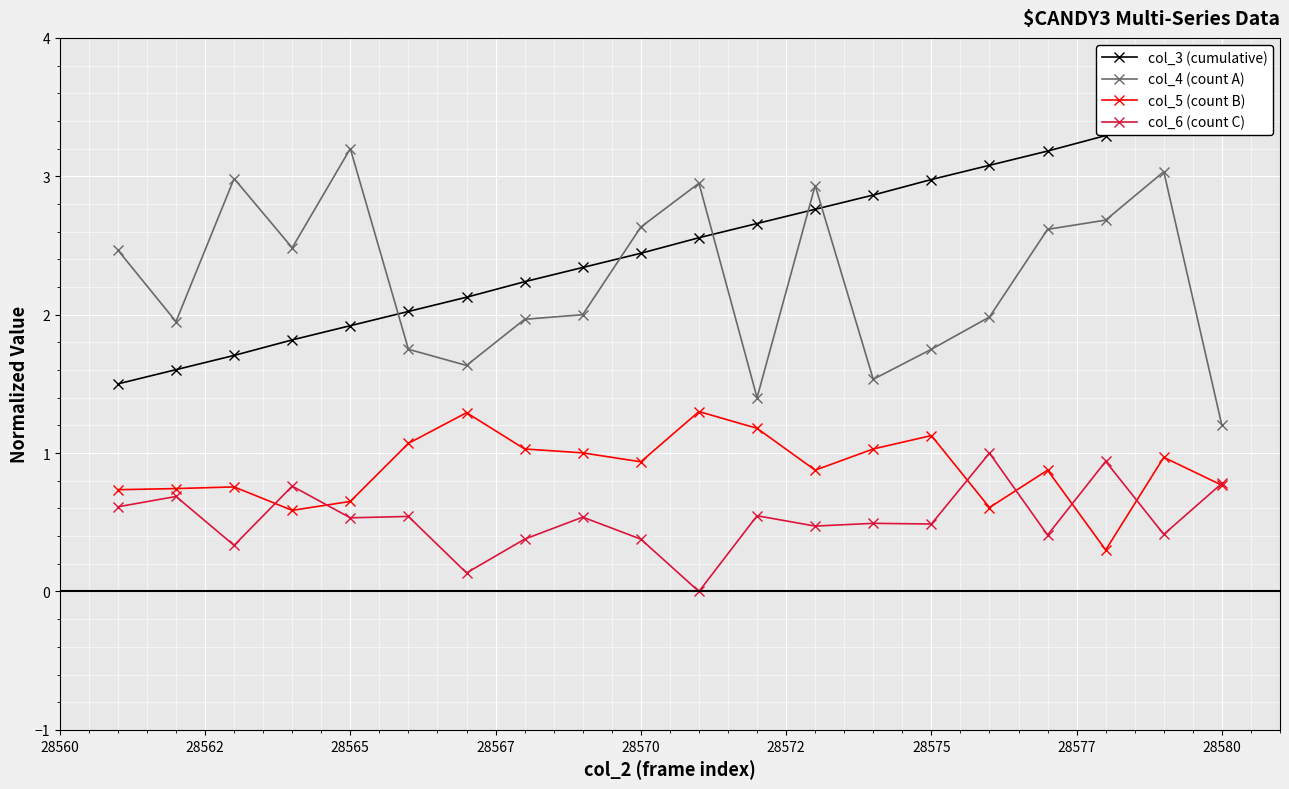

True or false: col_4 (count A) and col_6 (count C) intersect in this chart.

False